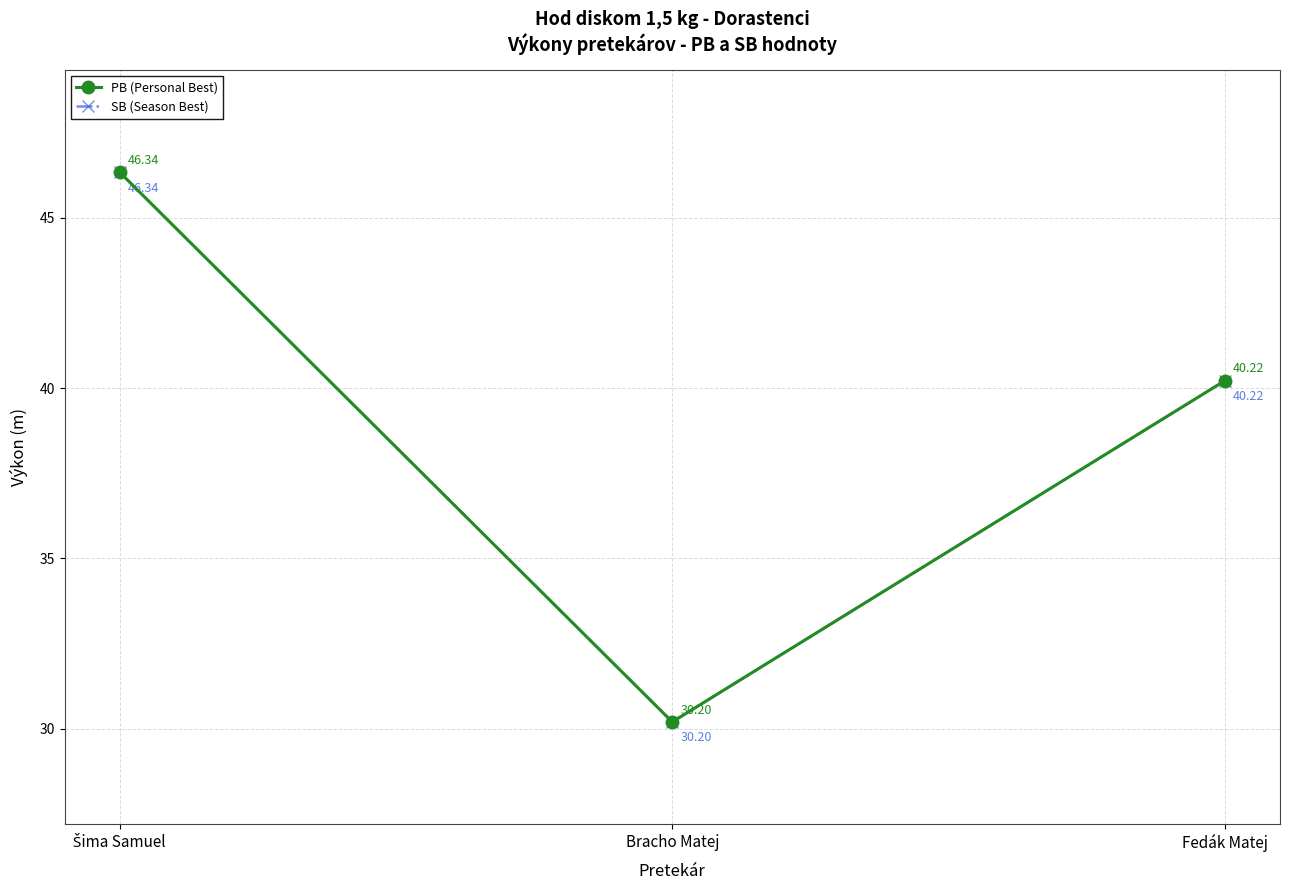

How many series are shown in this chart?

2